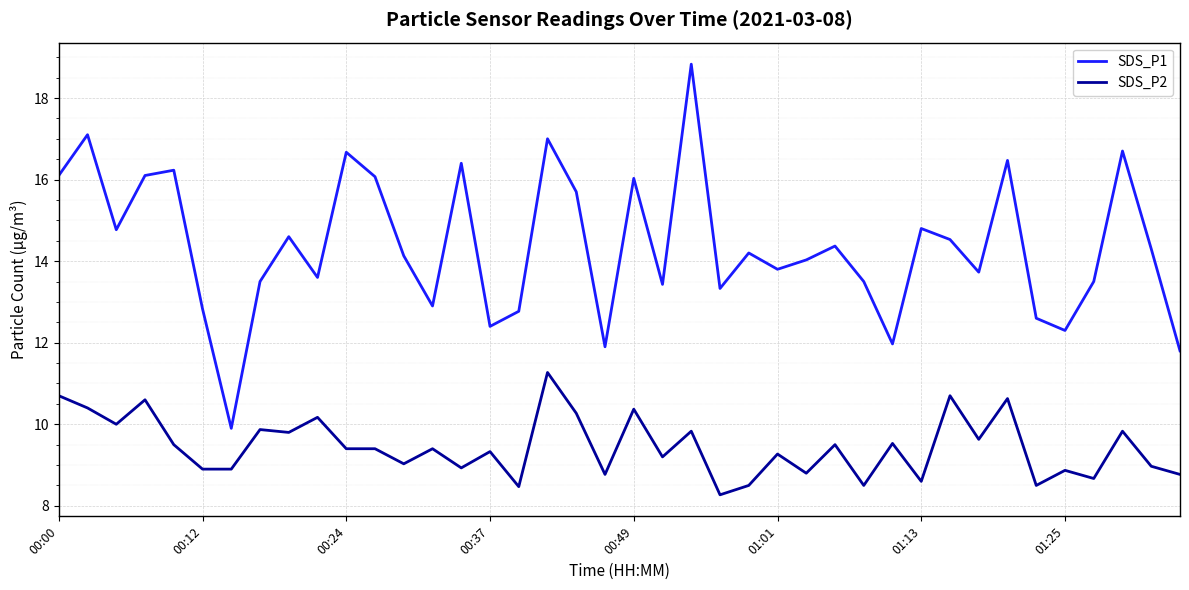

Which series has the widest spread of values?

SDS_P1